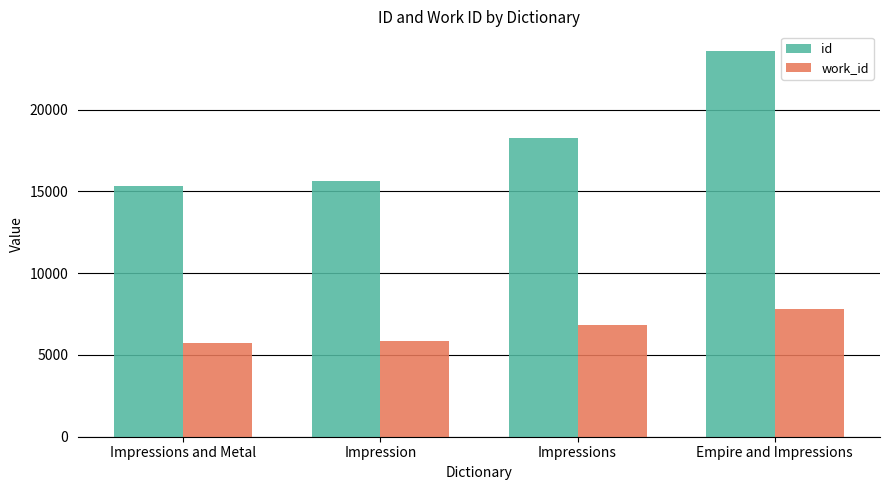

What is the difference between the highest and lowest values at Empire and Impressions?

15772